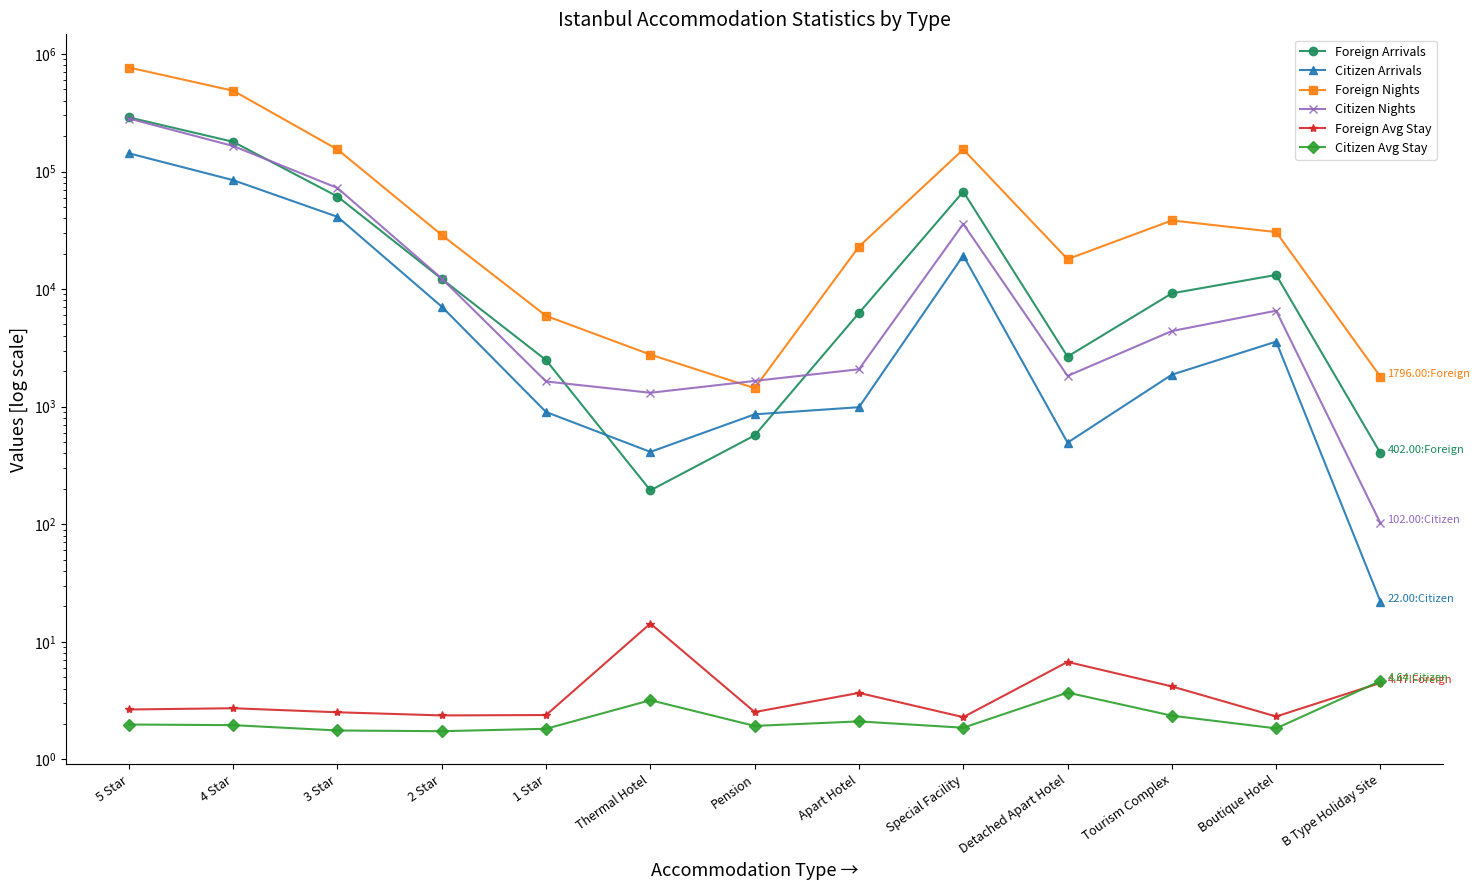

Rank the series at 2 Star from lowest to highest value.

Citizen Avg Stay, Foreign Avg Stay, Citizen Arrivals, Foreign Arrivals, Citizen Nights, Foreign Nights